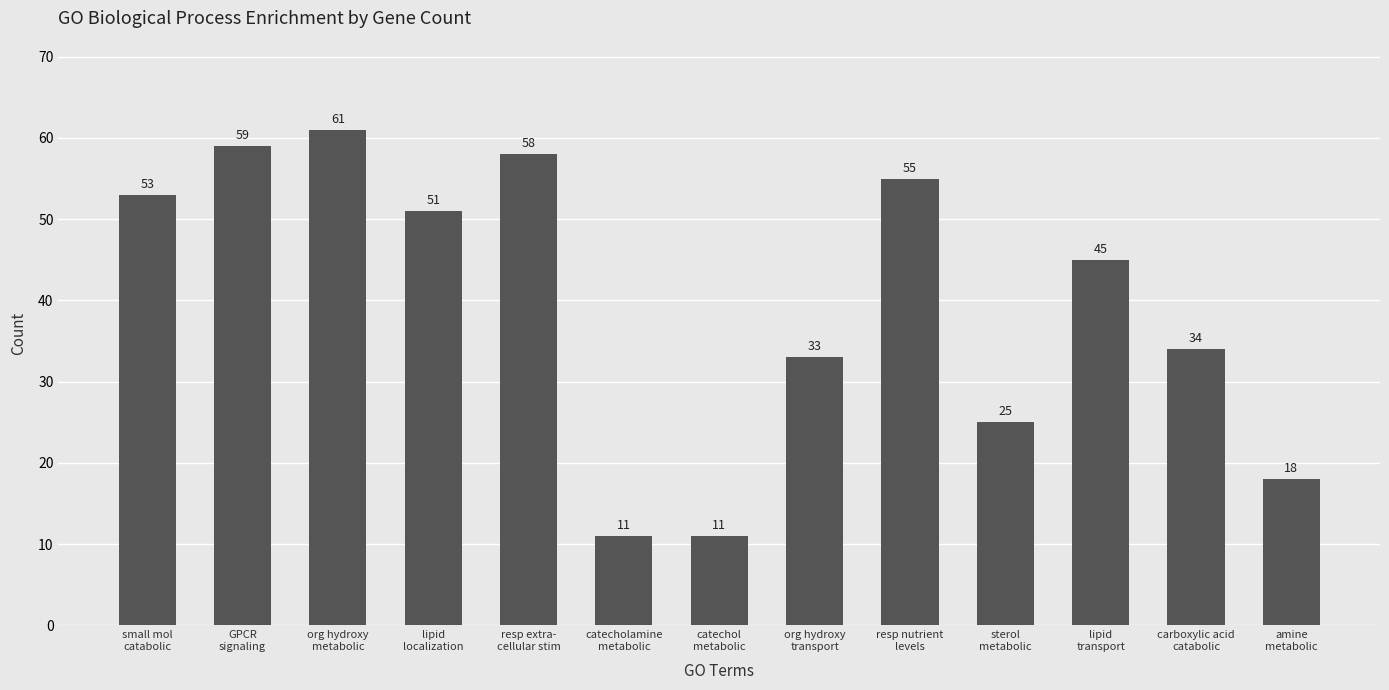

Reading left to right, extract all data points from this chart.

53	59	61	51	58	11	11	33	55	25	45	34	18